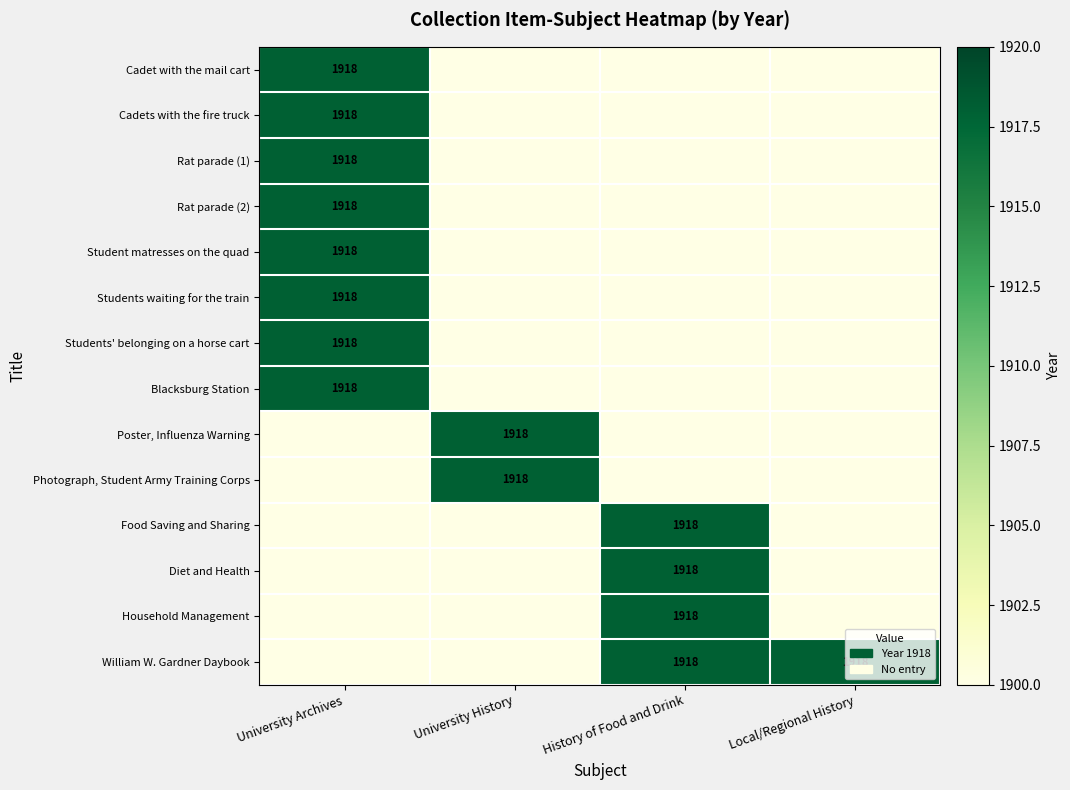

Which category has the highest value across all series?

University Archives